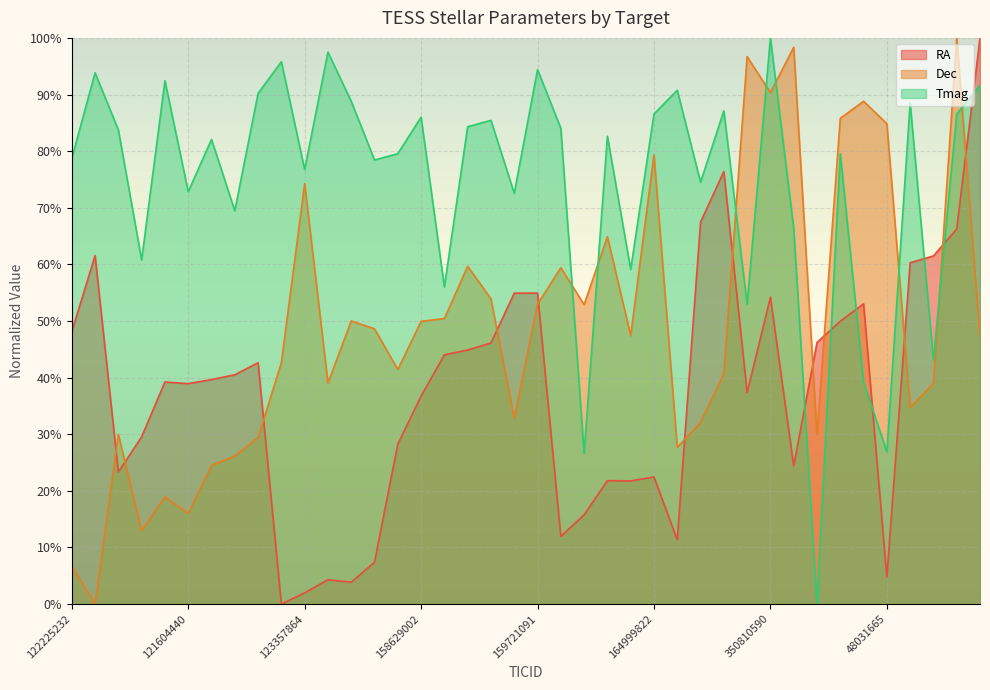

True or false: Tmag and RA cross at least once.

True